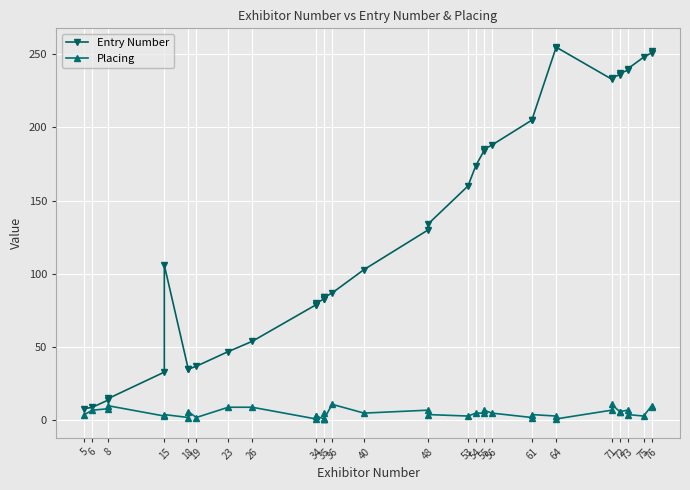

Reading left to right, extract all data points from this chart.

Entry Number: 8	9	14	15	33	106	35	35	37	47	54	79	79	80	83	83	84	84	87	103	130	134	160	174	184	185	188	205	205	254	255	233	234	236	237	239	240	248	251	252
Placing: 4	7	8	10	3	4	2	6	2	9	9	1	3	3	1	5	1	1	11	5	7	4	3	5	5	7	5	2	4	3	1	7	11	6	6	7	4	3	10	9